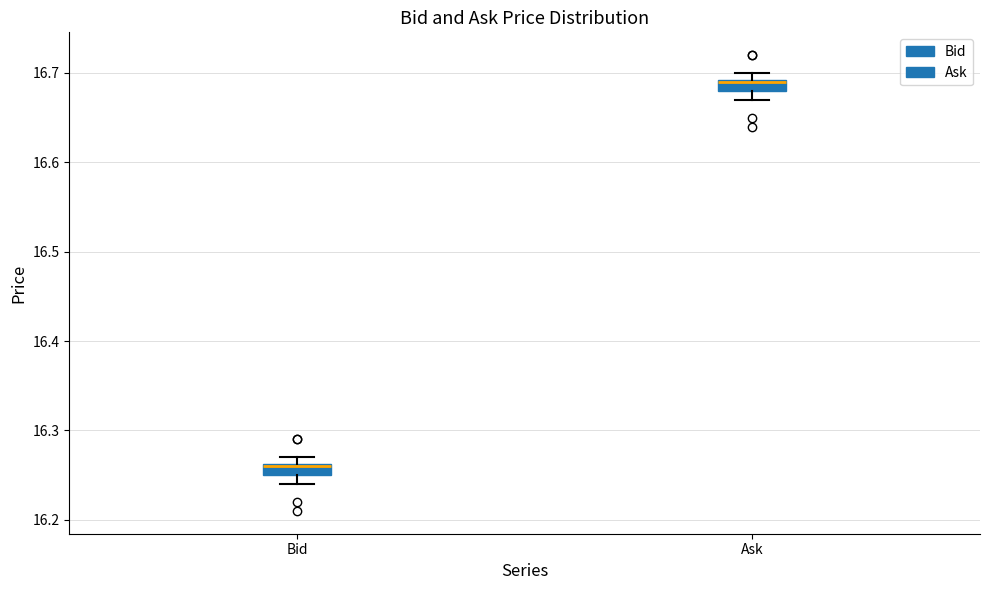

Which box has the lowest median line?

Bid